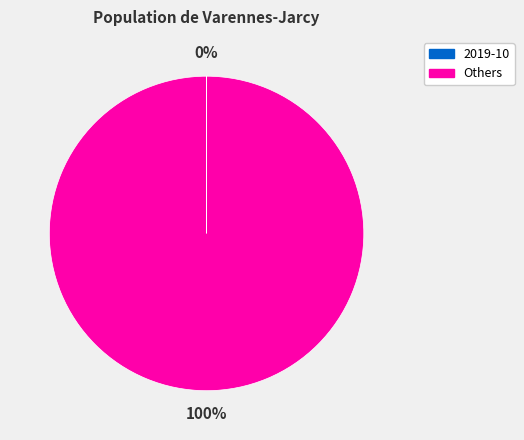

Which category accounts for the majority?

Others